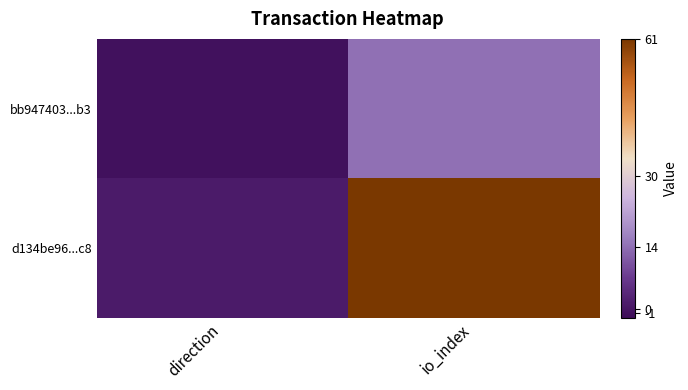

At which category does the chart reach its peak across all series?

io_index